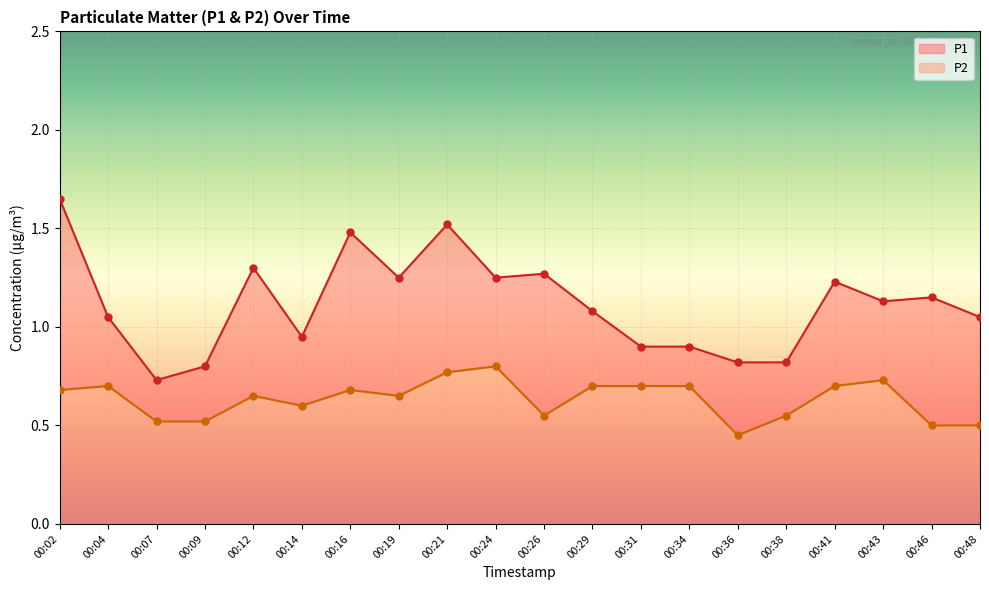

What are all the series names shown in the legend?

P1, P2